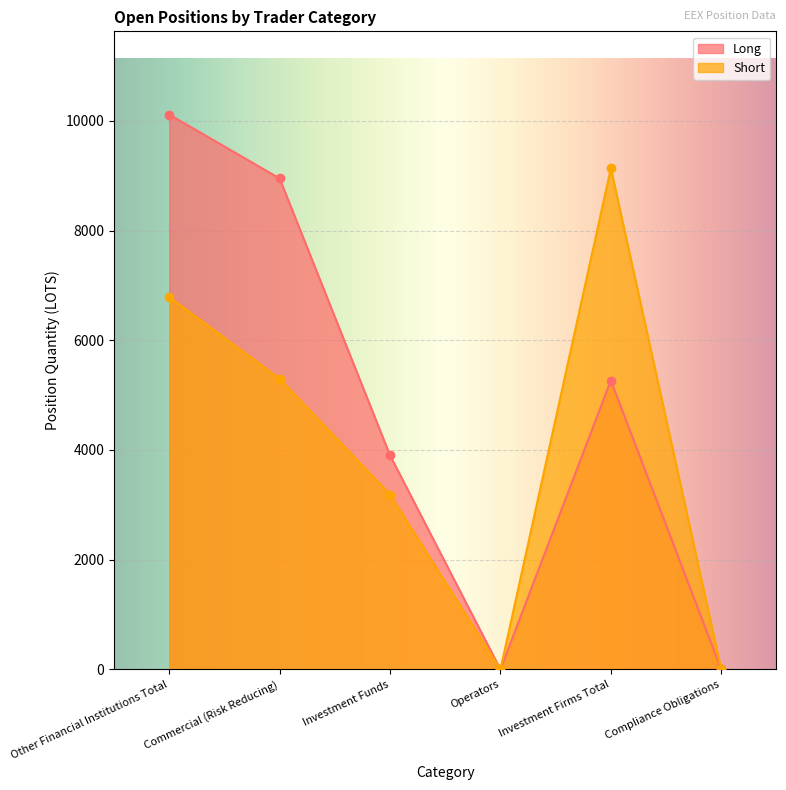

At which category is the sum across all series the highest?

Other Financial Institutions Total